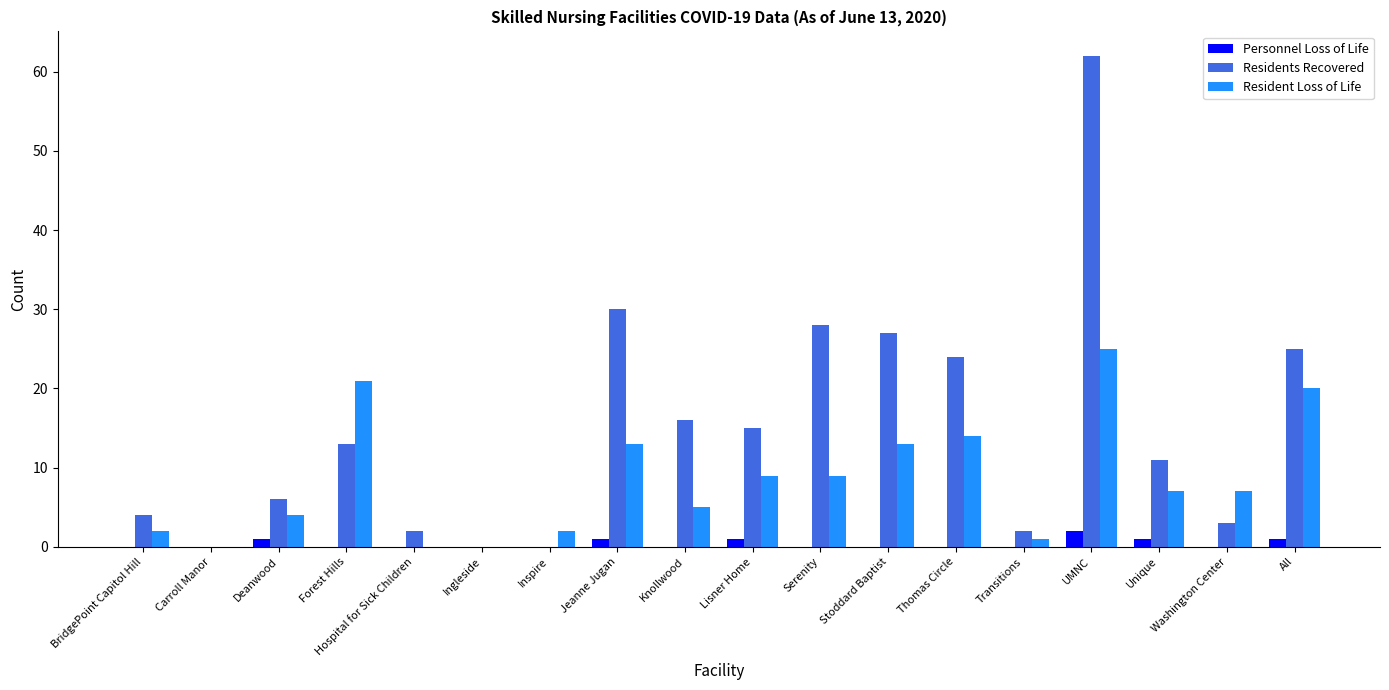

Count the number of data series in this chart.

3